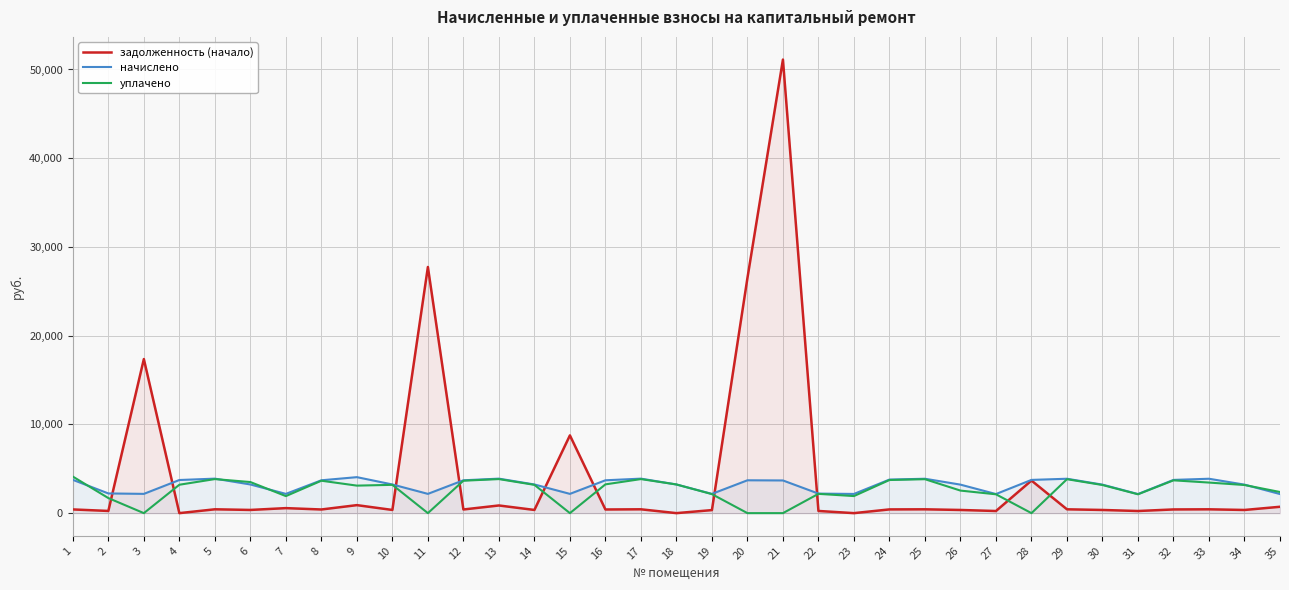

What is the sum of the уплачено values at 9 and 11?

3100.6